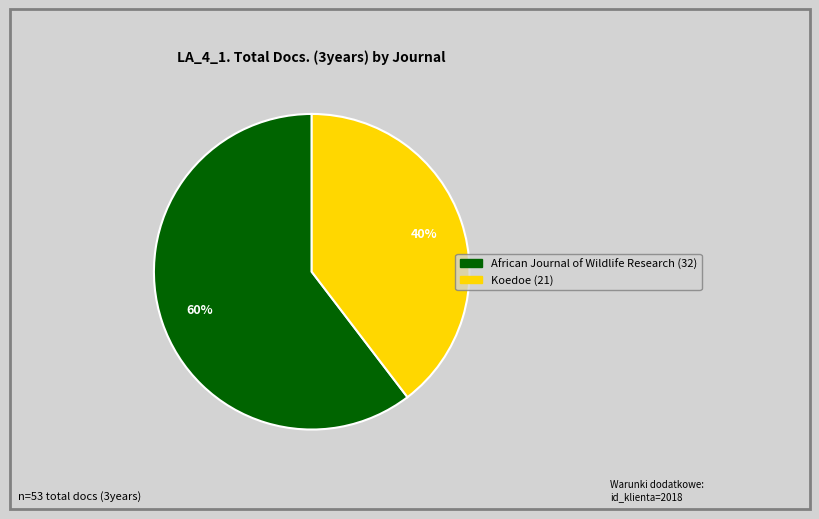

Does any single category account for the majority?

Yes